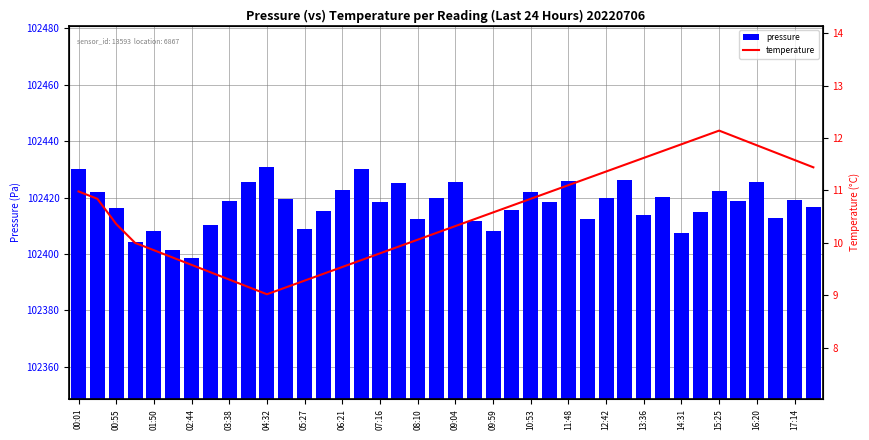

What is the lowest value of the pressure series?

102398.6